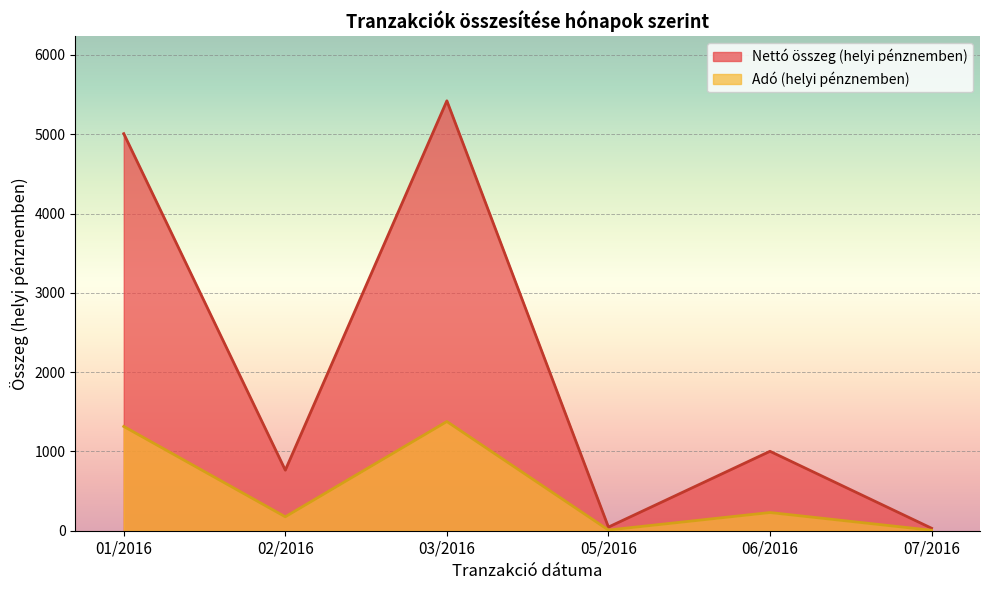

The Adó (helyi pénznemben) series shows 56.2 at 06/2016. True or false?

False